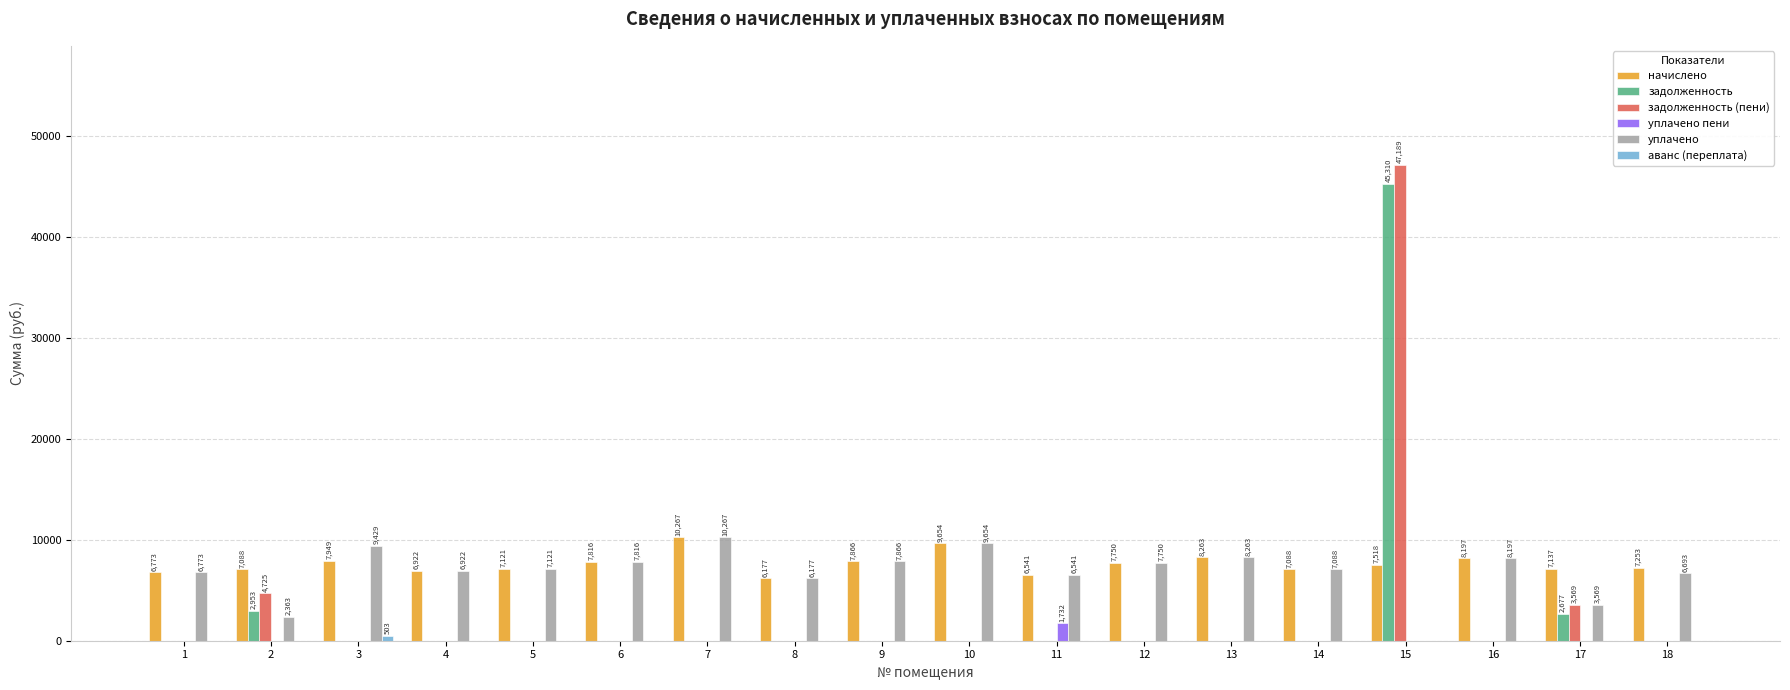

What is the maximum value for уплачено?

10267.2